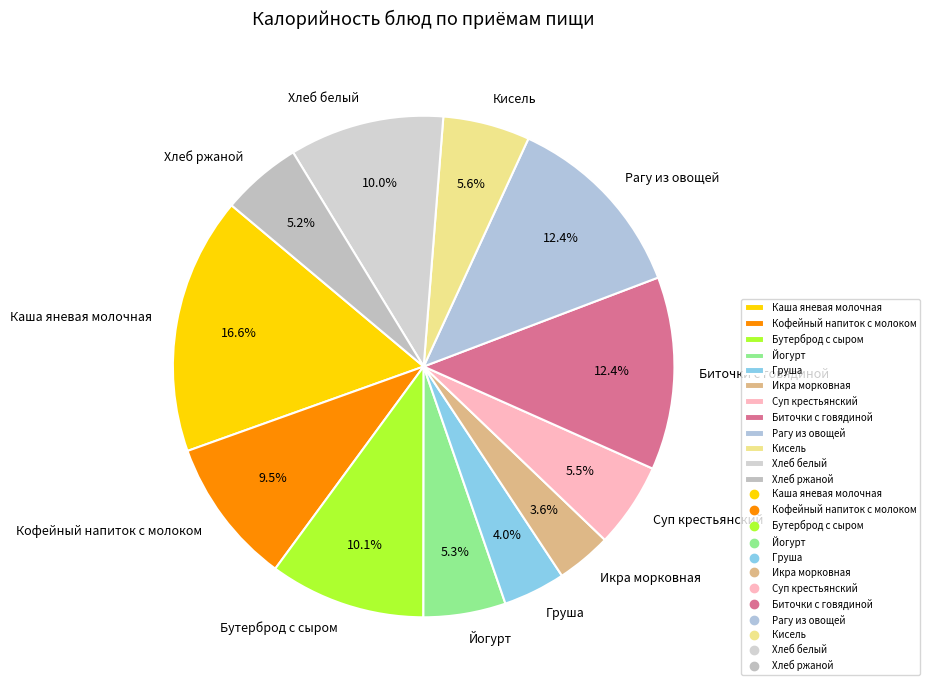

Which slice is the largest?

Каша яневая молочная